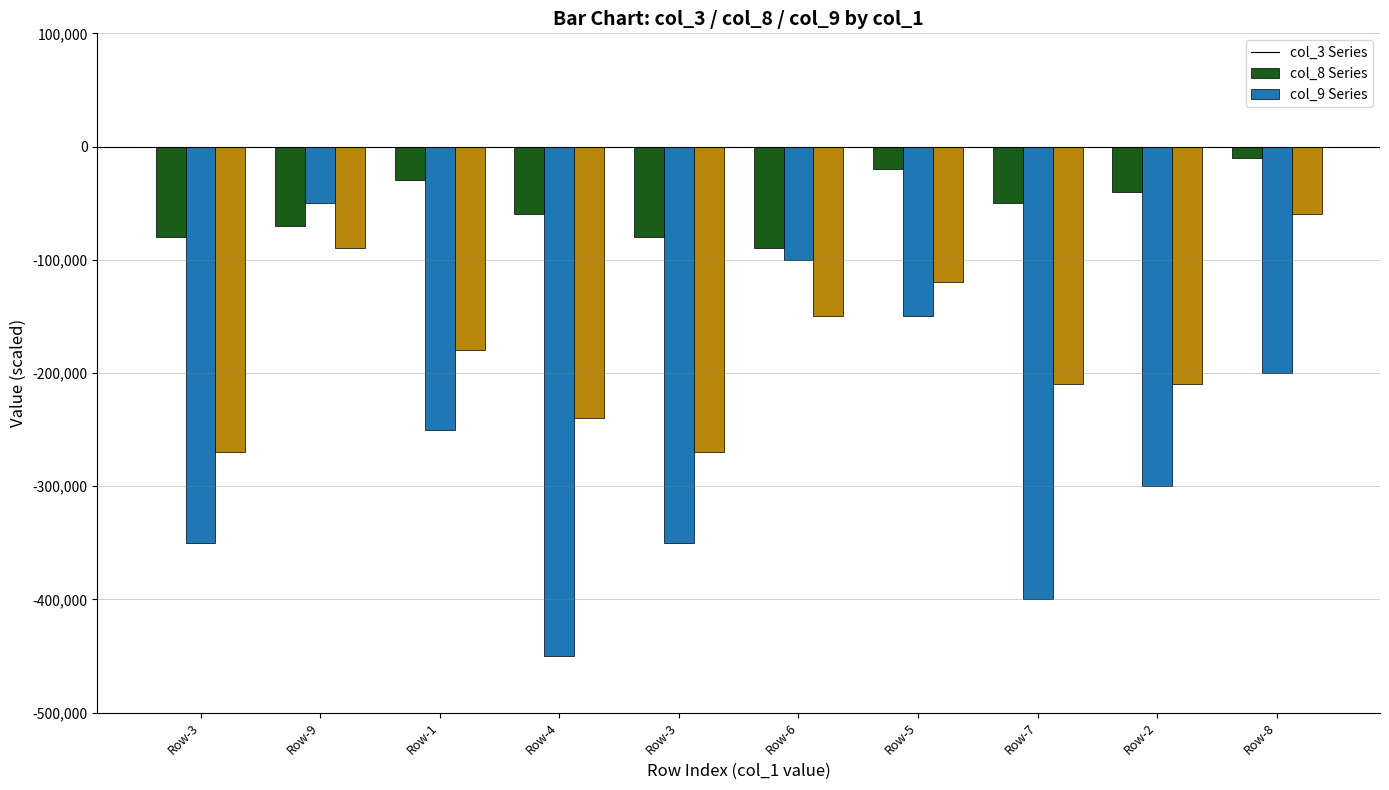

What are all the series names shown in the legend?

col_3 Series, col_8 Series, col_9 Series